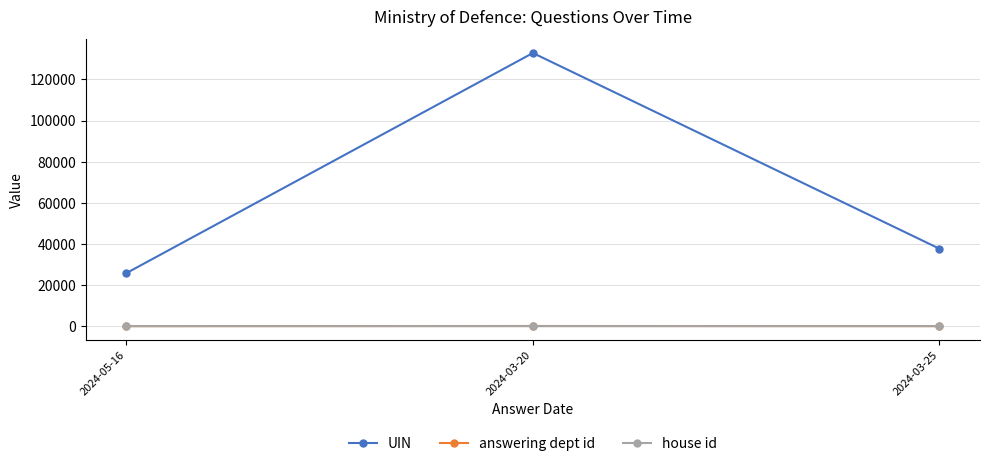

What is the label of the 3rd point from the left?

2024-03-25